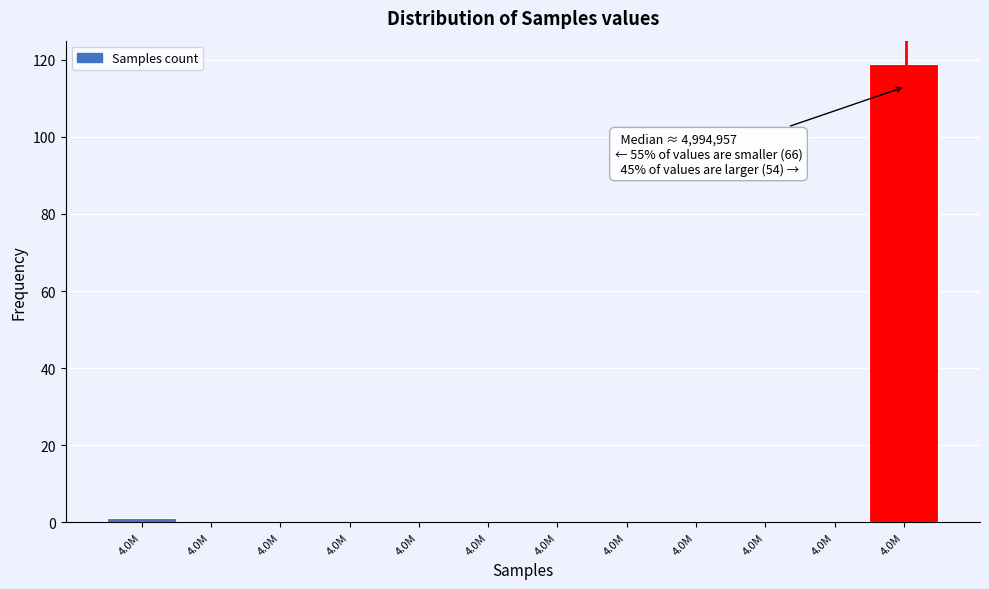

Are the bars horizontal?

No